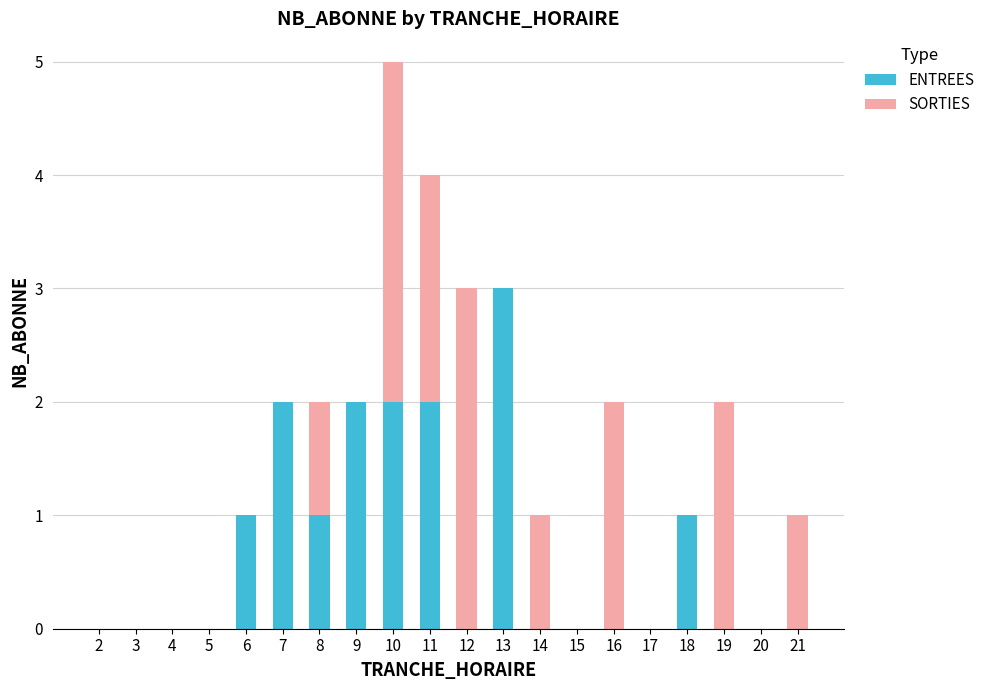

What is the difference between the ENTREES values at 13 and 18?

2